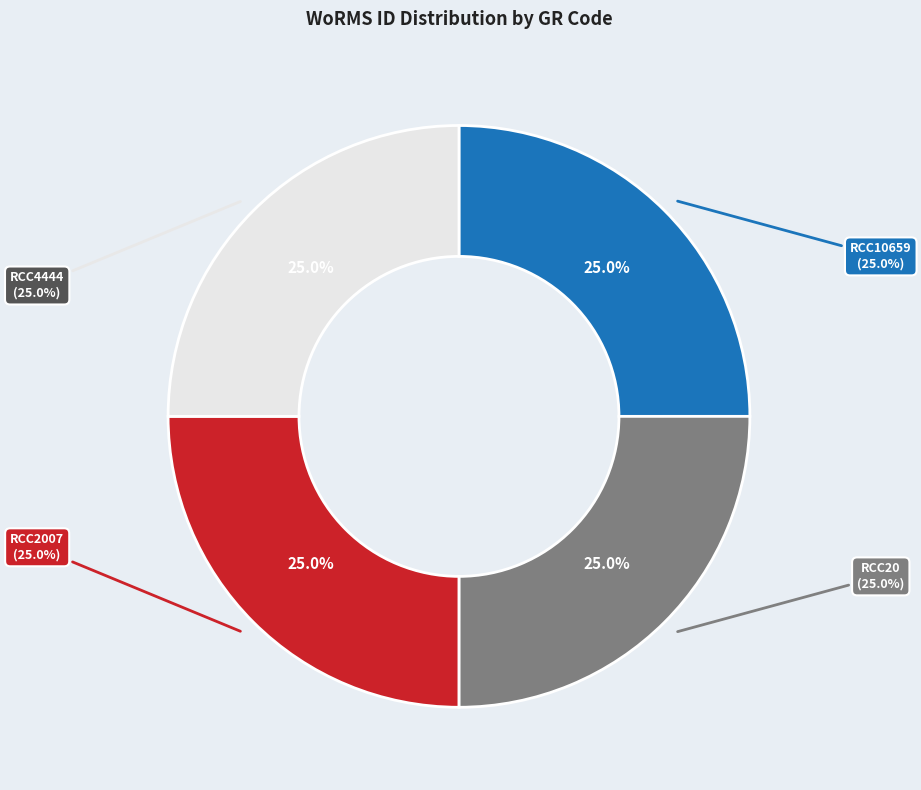

Count the number of slices in the pie.

4